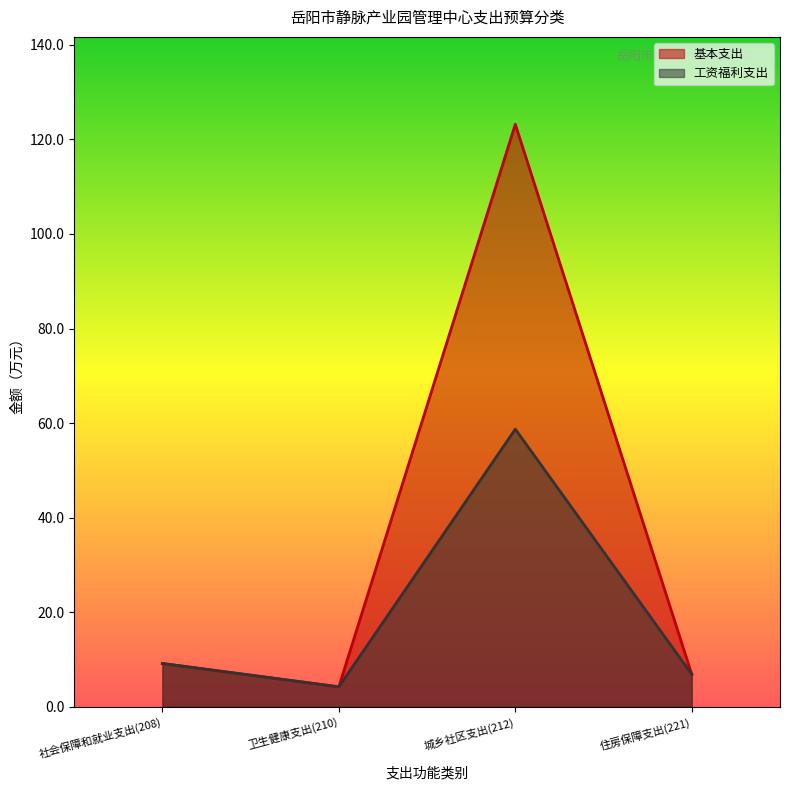

What is the label of the 1st point from the right?

住房保障支出(221)